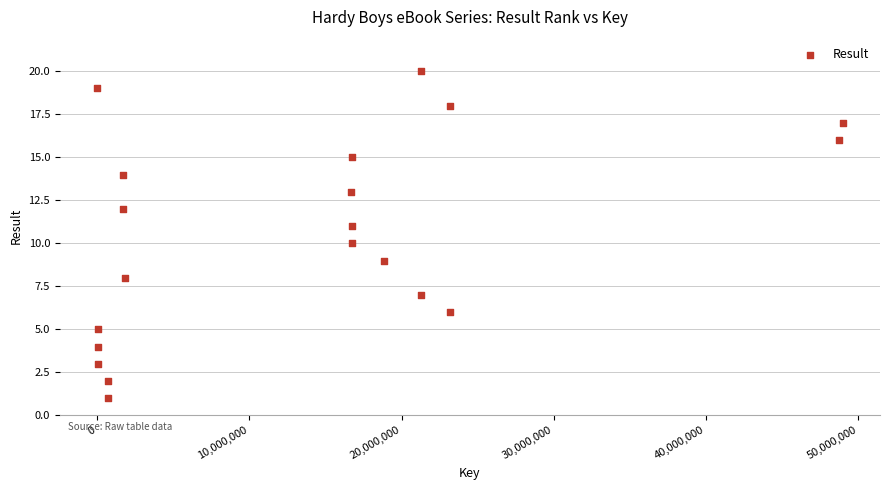

What is the range of X values (max minus min)?

48982513